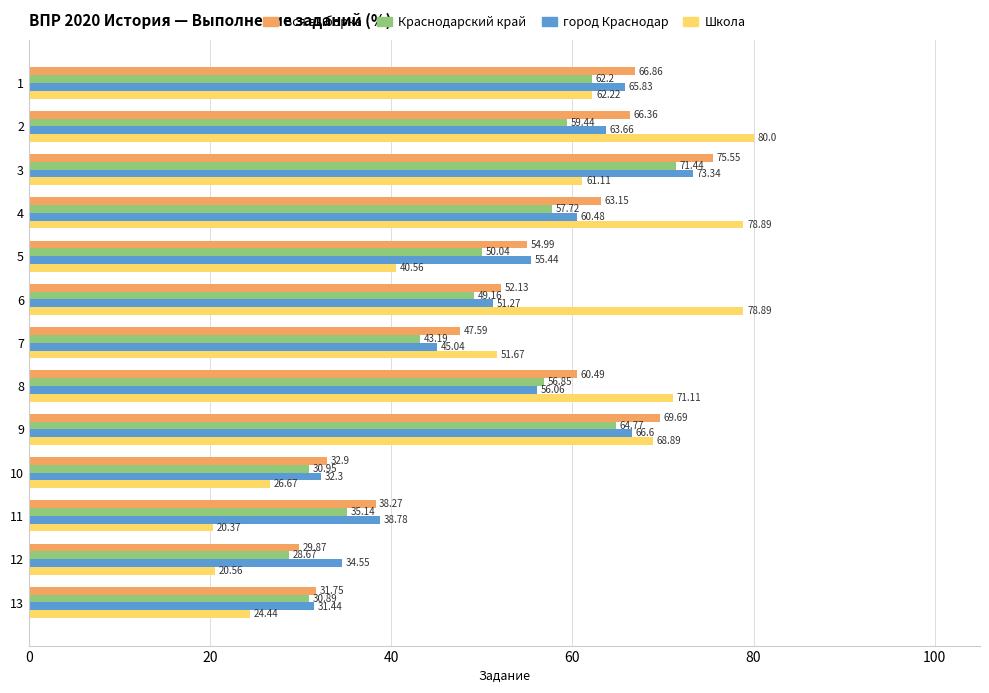

Rank the series at 13 from highest to lowest value.

Вся выборка, город Краснодар, Краснодарский край, Школа